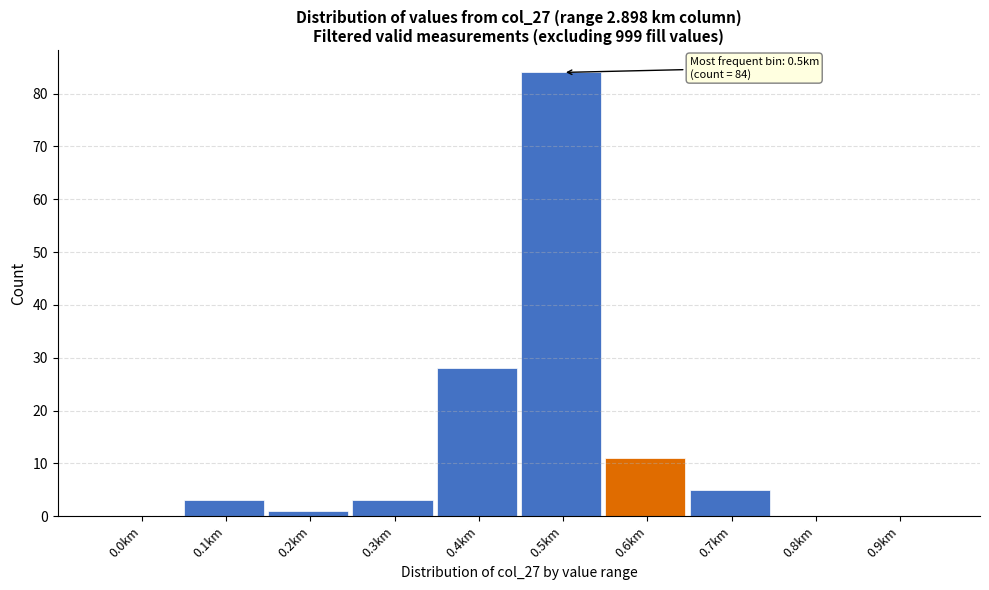

Reading right to left, list all the values displayed in this chart.

0.9km=0	0.8km=0	0.7km=5	0.6km=11	0.5km=84	0.4km=28	0.3km=3	0.2km=1	0.1km=3	0.0km=0